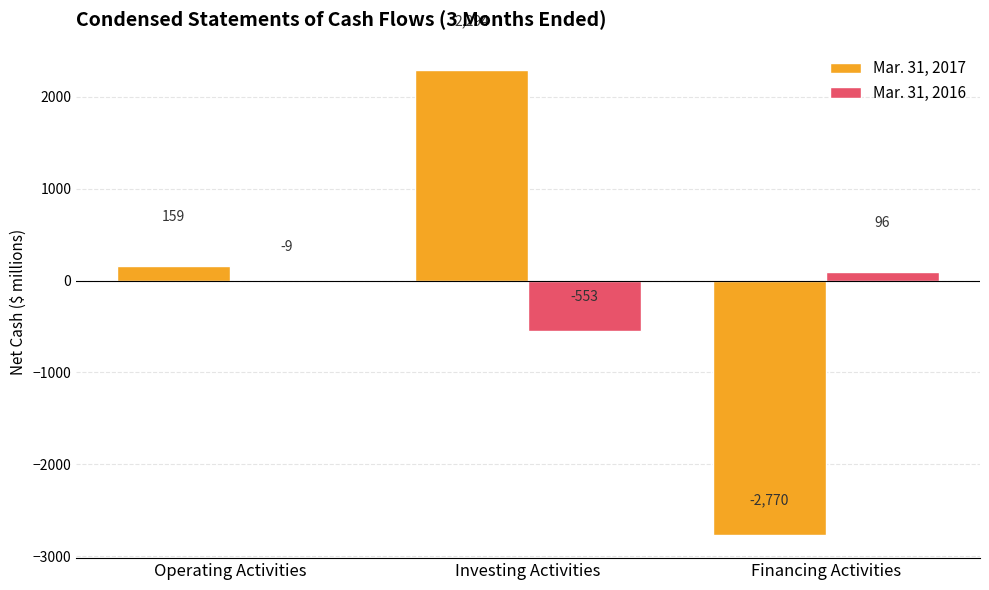

Where is Mar. 31, 2016 nearest to the value -228?

Operating Activities